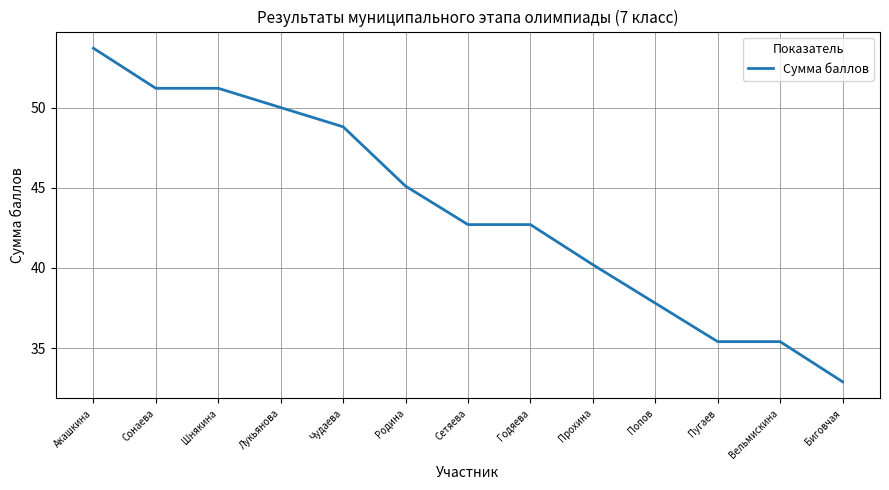

Between Годяева and Пугаев, which is larger?

Годяева